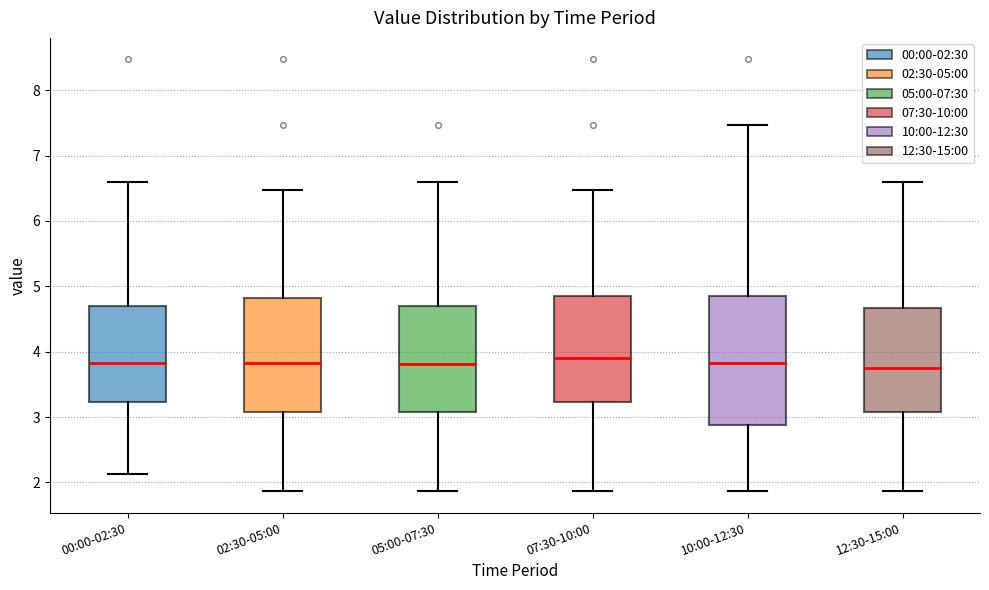

Where does the median line of the box for 12:30-15:00 sit on the y-axis? The values are not printed on the chart, so give them approximately, as read against the axis.

3.8